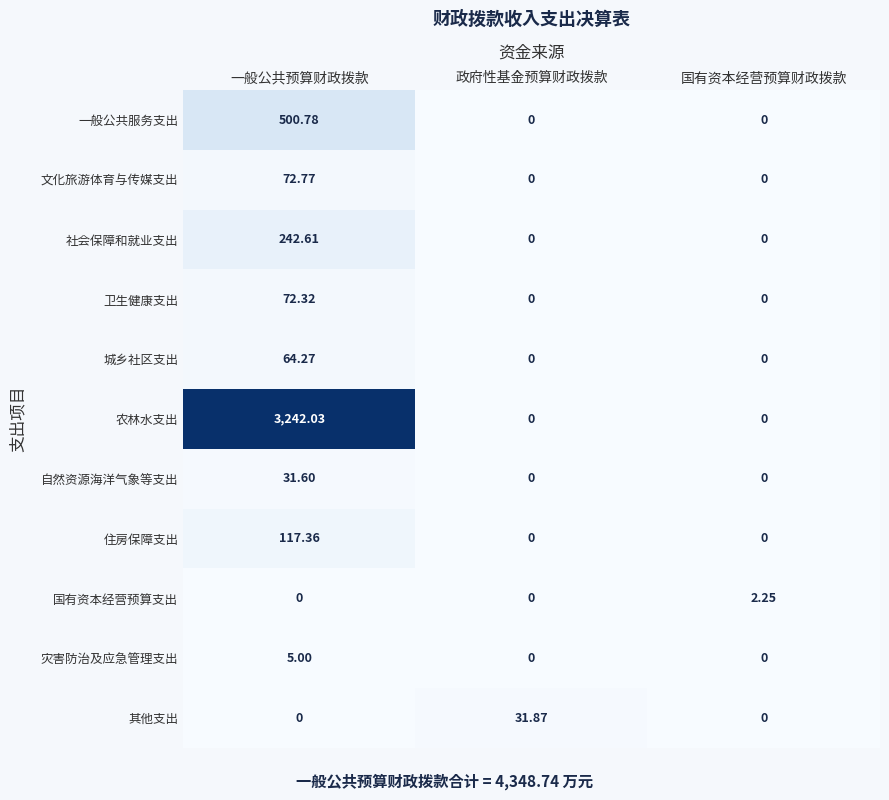

List the series in order of their peak value, lowest first.

国有资本经营预算支出, 灾害防治及应急管理支出, 自然资源海洋气象等支出, 其他支出, 城乡社区支出, 卫生健康支出, 文化旅游体育与传媒支出, 住房保障支出, 社会保障和就业支出, 一般公共服务支出, 农林水支出